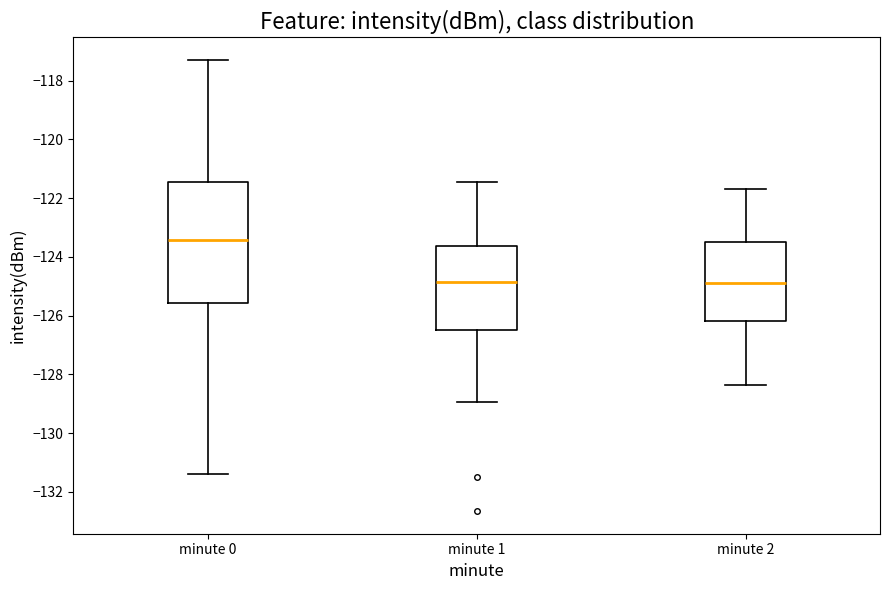

Where does the upper whisker of the box for minute 0 end on the y-axis? The values are not printed on the chart, so give them approximately, as read against the axis.

-117.2